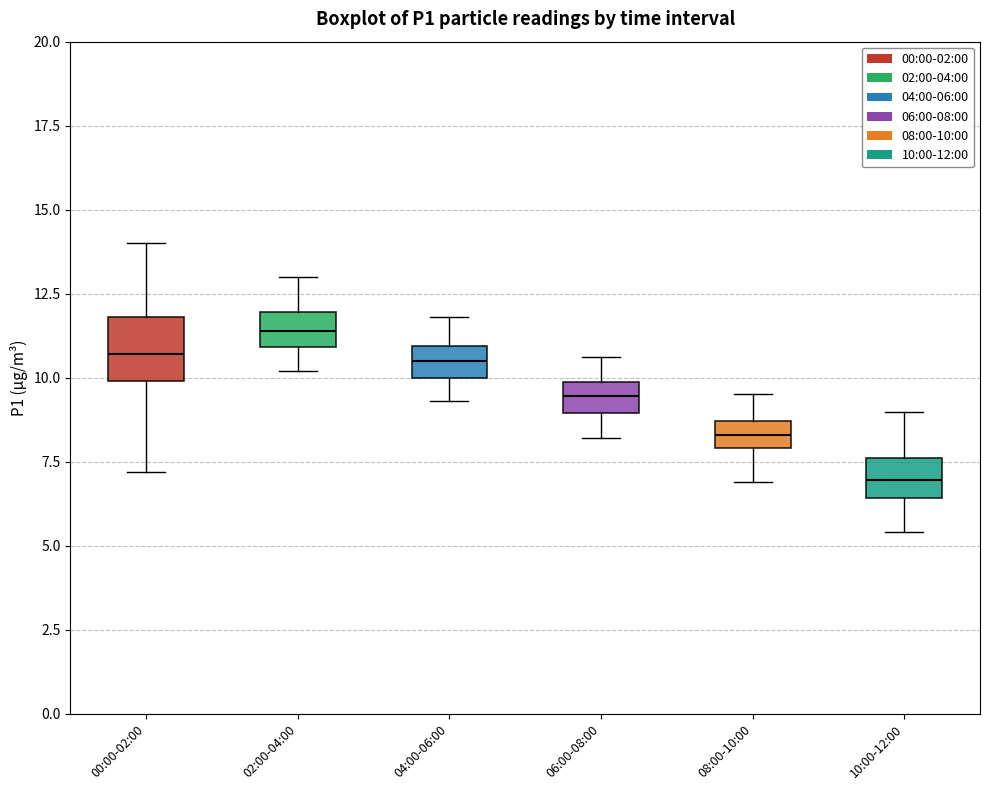

Where does the upper whisker of the box for 00:00-02:00 end on the y-axis? The values are not printed on the chart, so give them approximately, as read against the axis.

14.0